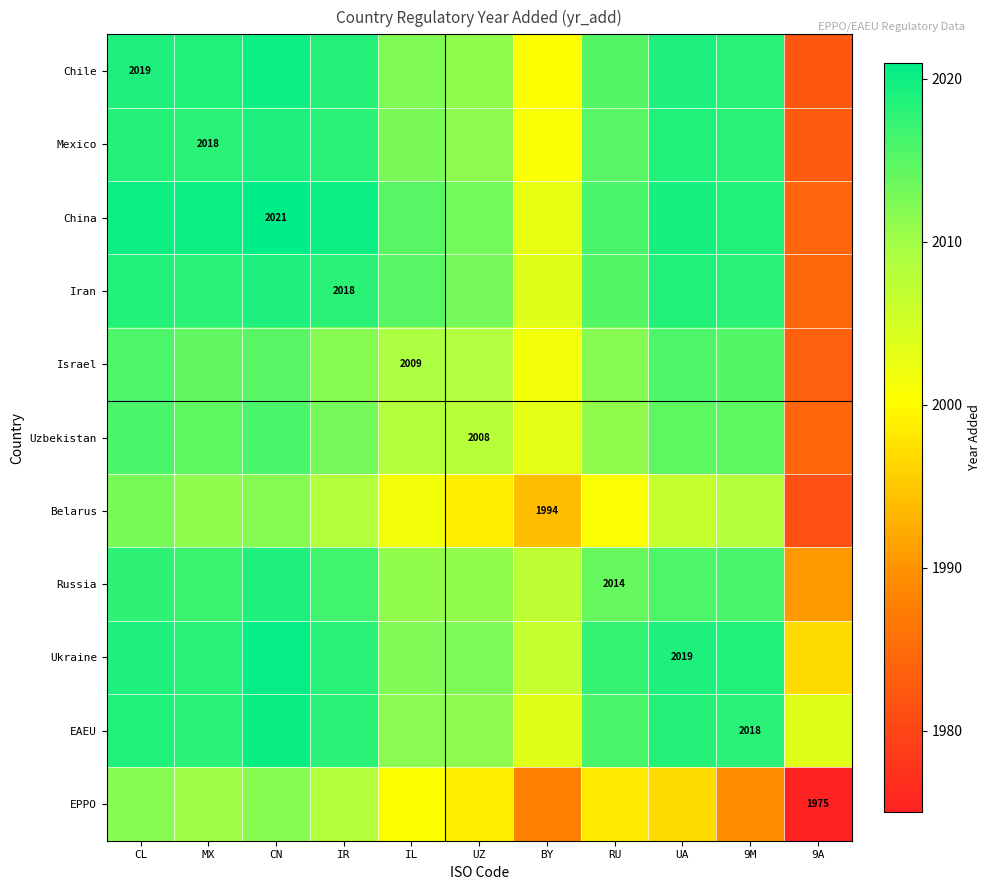

How many categories are shown in the chart?

11